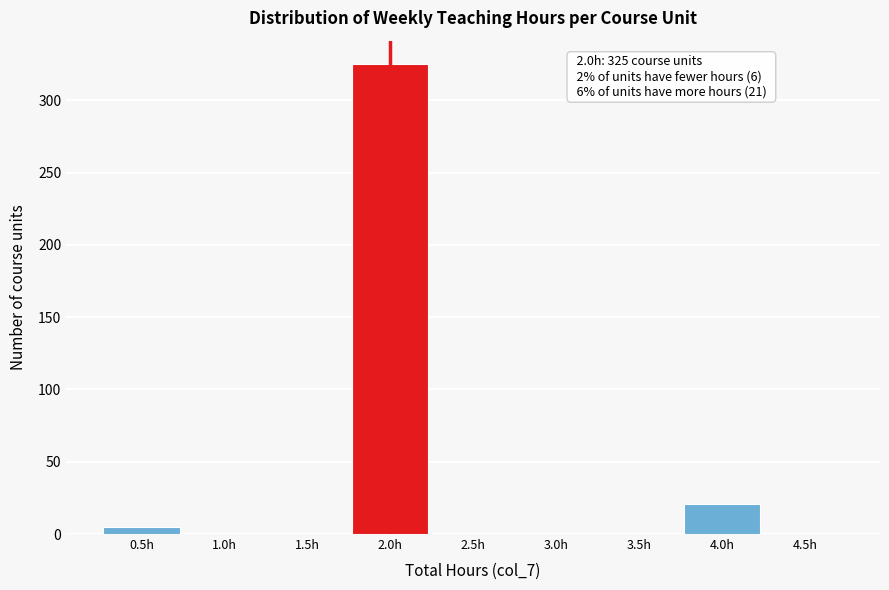

Over which range of the x-axis is the bar tallest?

1.75 to 2.25